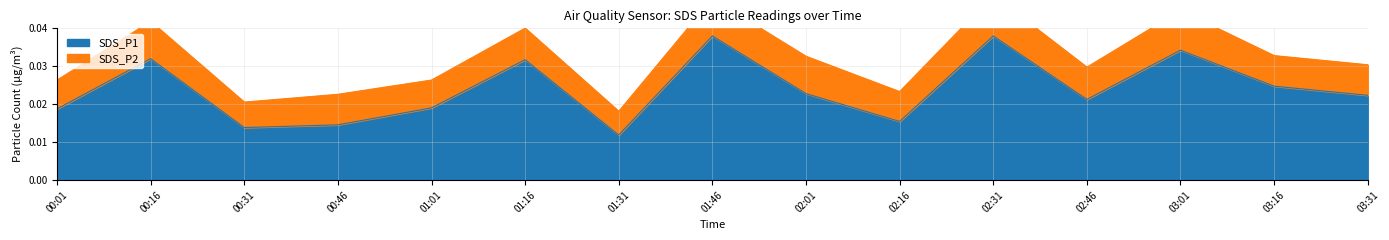

How many values are between 0 and 1?

15